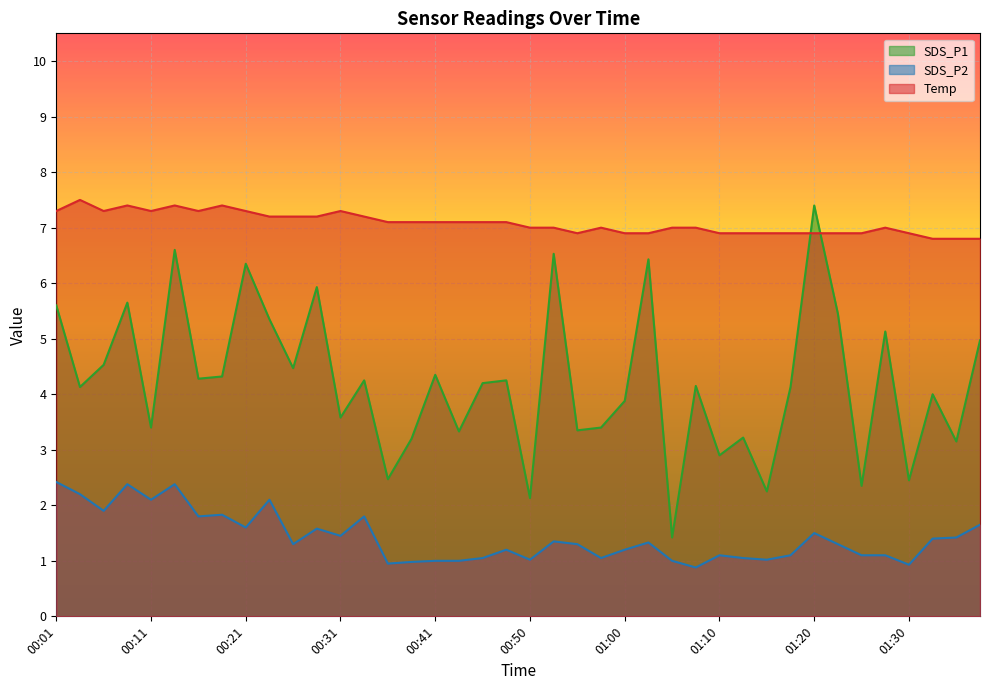

True or false: SDS_P2 has a value of 1.5 at 01:05.

False